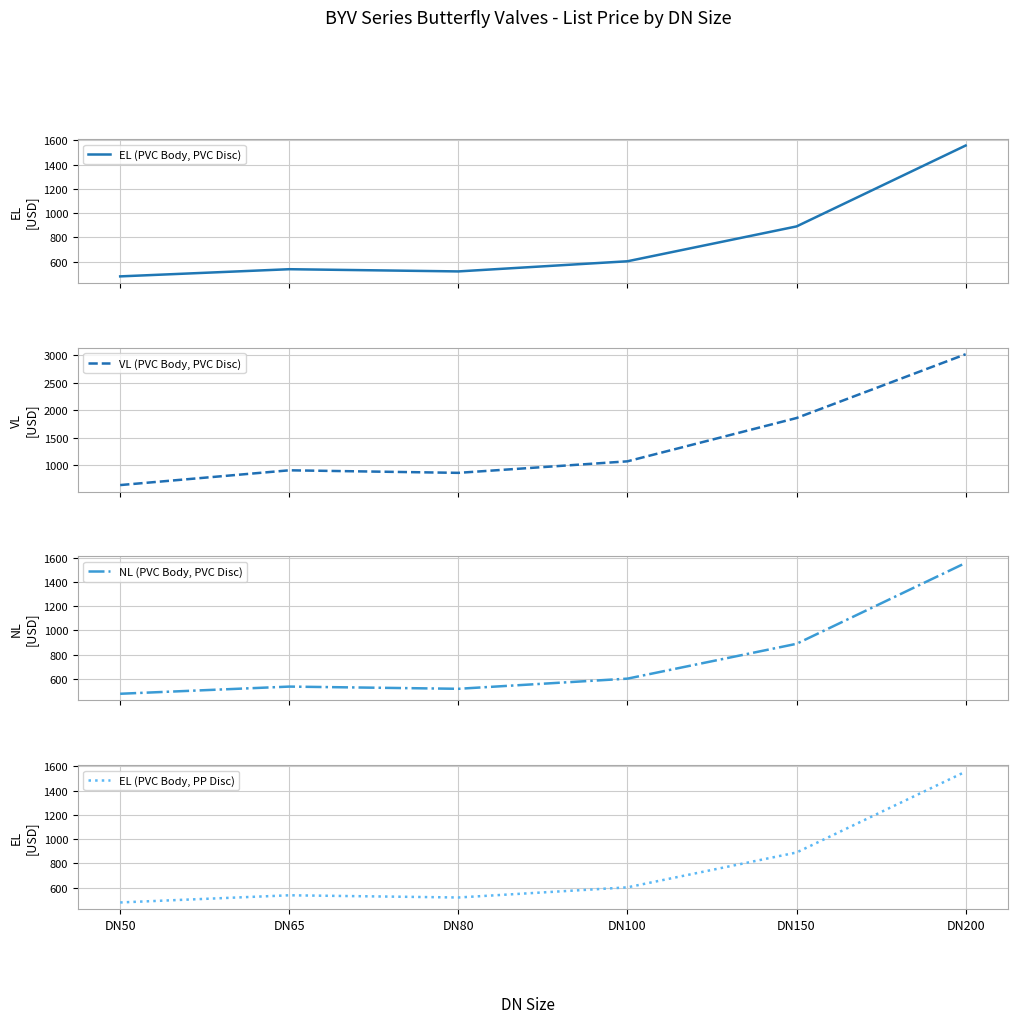

What are all the series names shown in the legend?

EL (PVC Body, PVC Disc), VL (PVC Body, PVC Disc), NL (PVC Body, PVC Disc), EL (PVC Body, PP Disc)